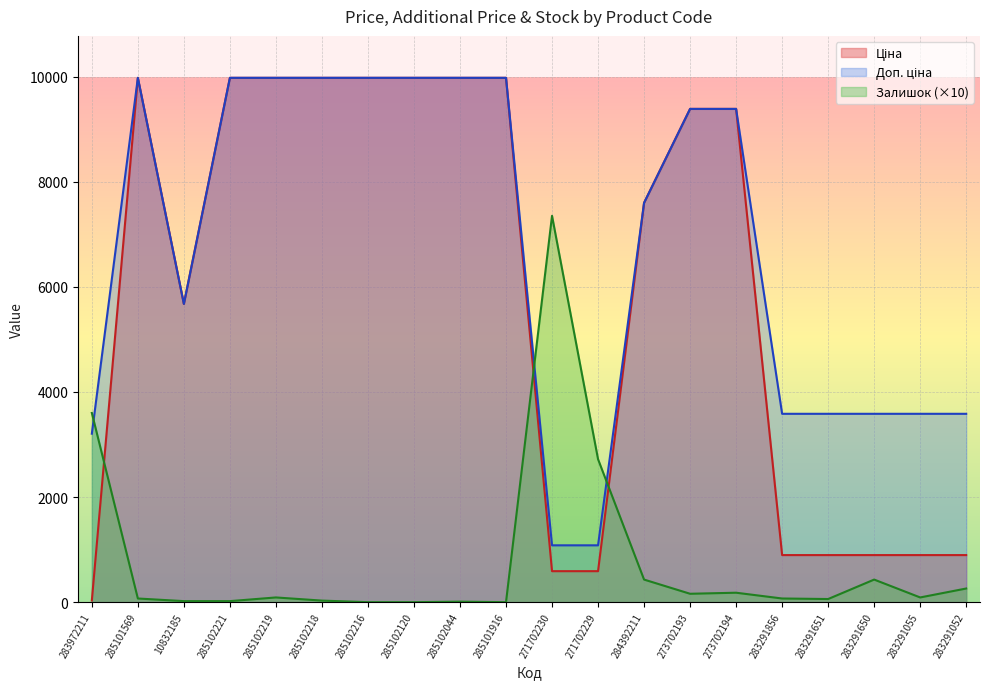

Is the value of Залишок at 283291650 greater than the value of Доп. ціна at 283972211?

No